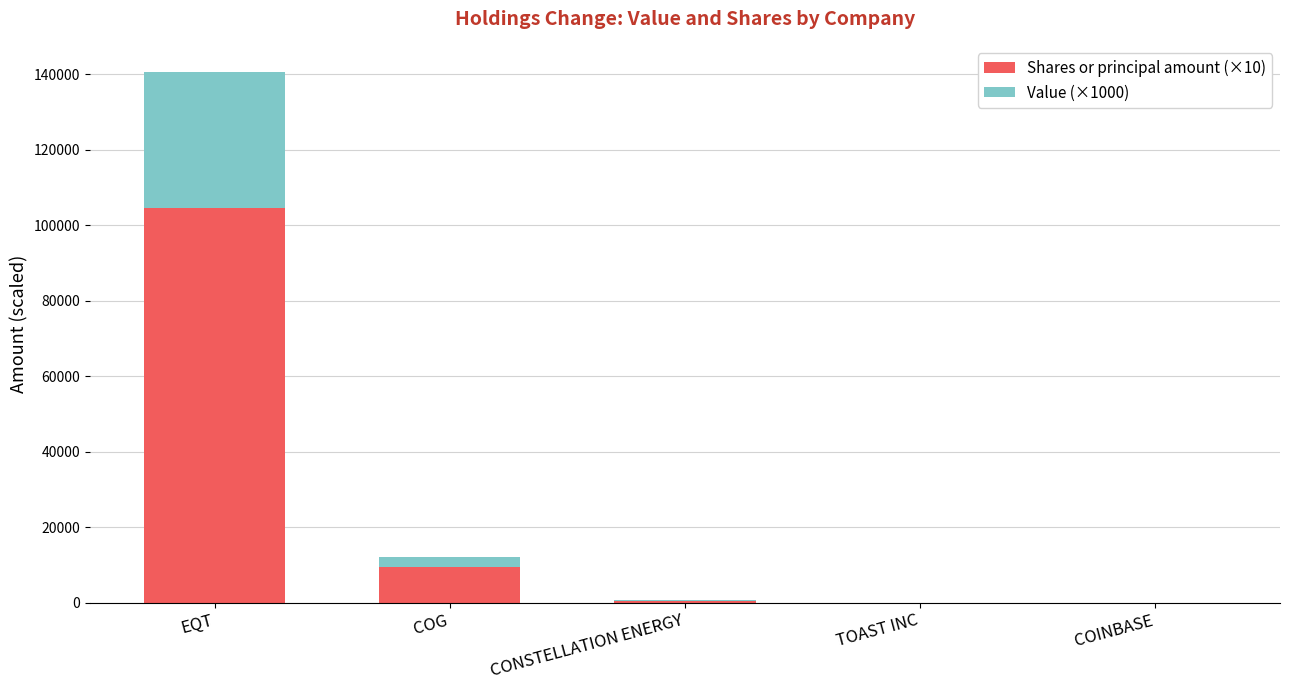

At which category is the sum across all series the highest?

EQT